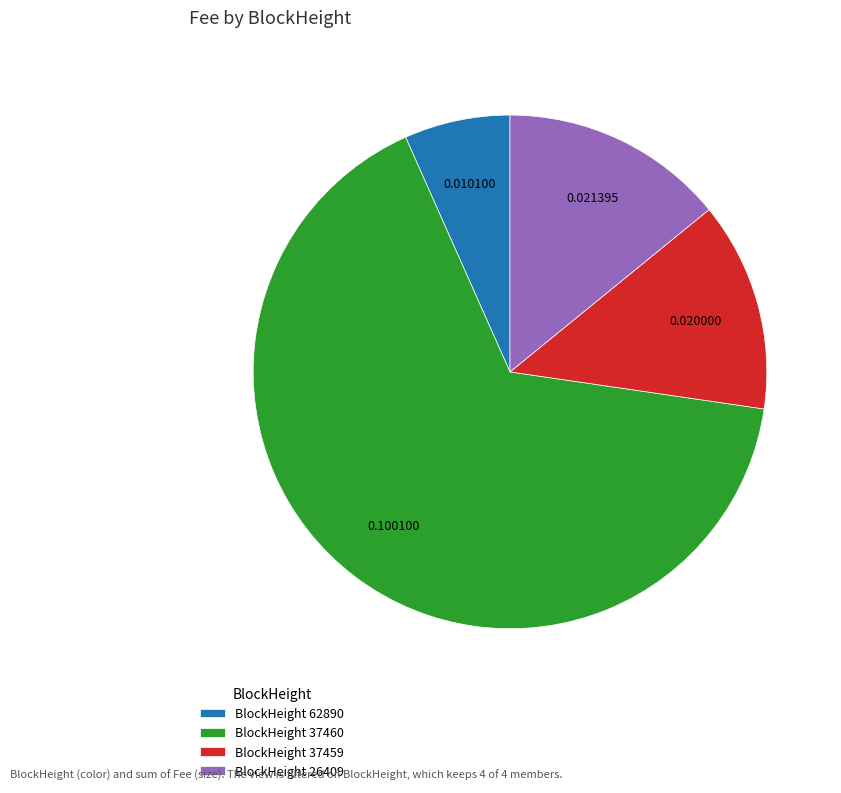

Do BlockHeight 37459 and BlockHeight 37460 together represent more than half of the pie?

Yes